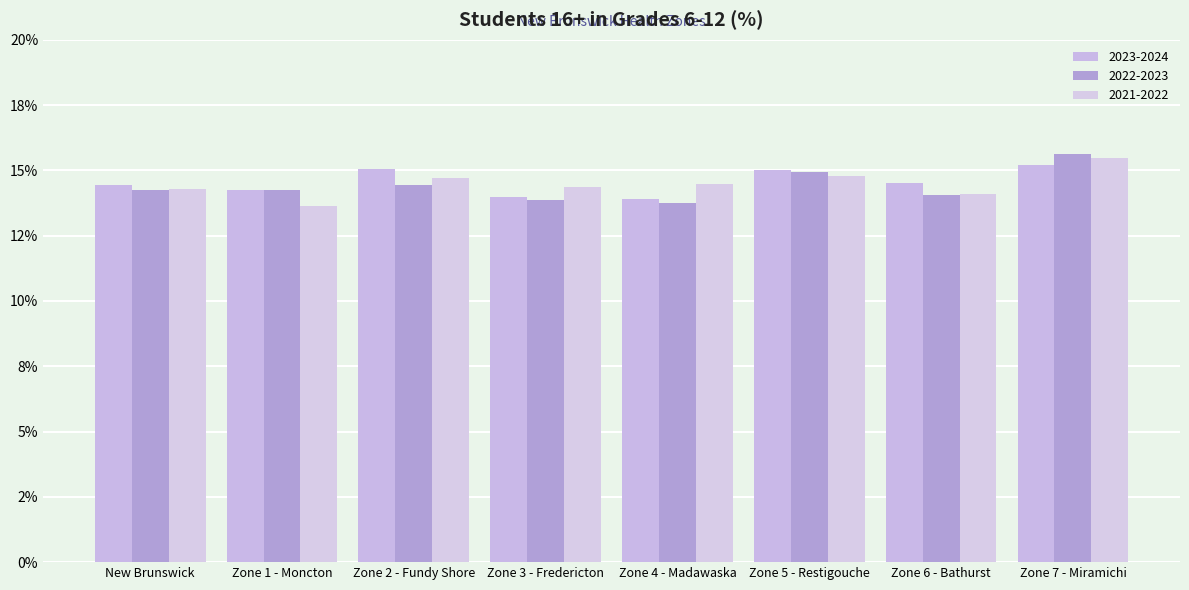

Which series has the largest total across all categories?

2023-2024